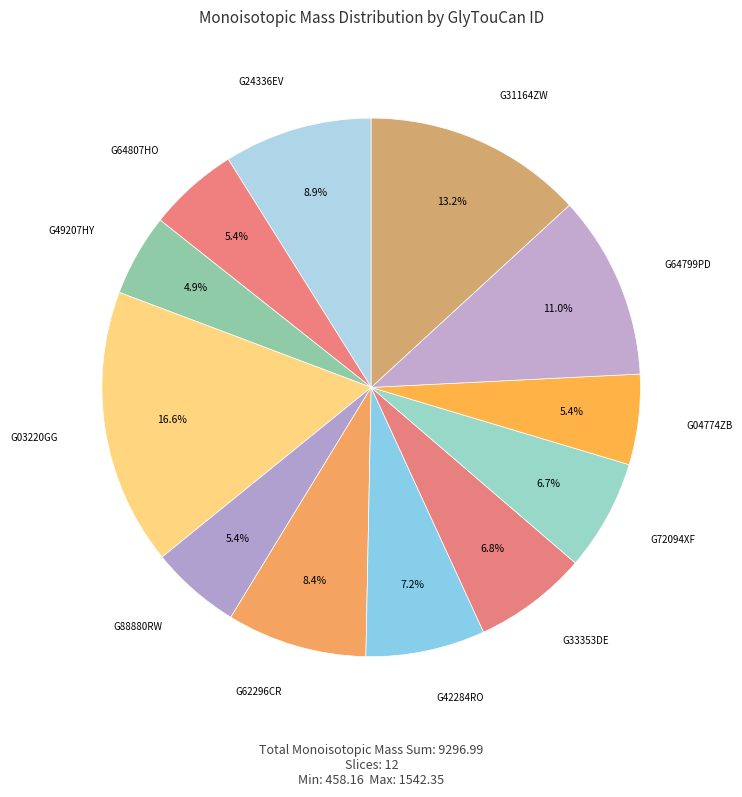

The G31164ZW slice represents 27% of the pie. True or false?

False